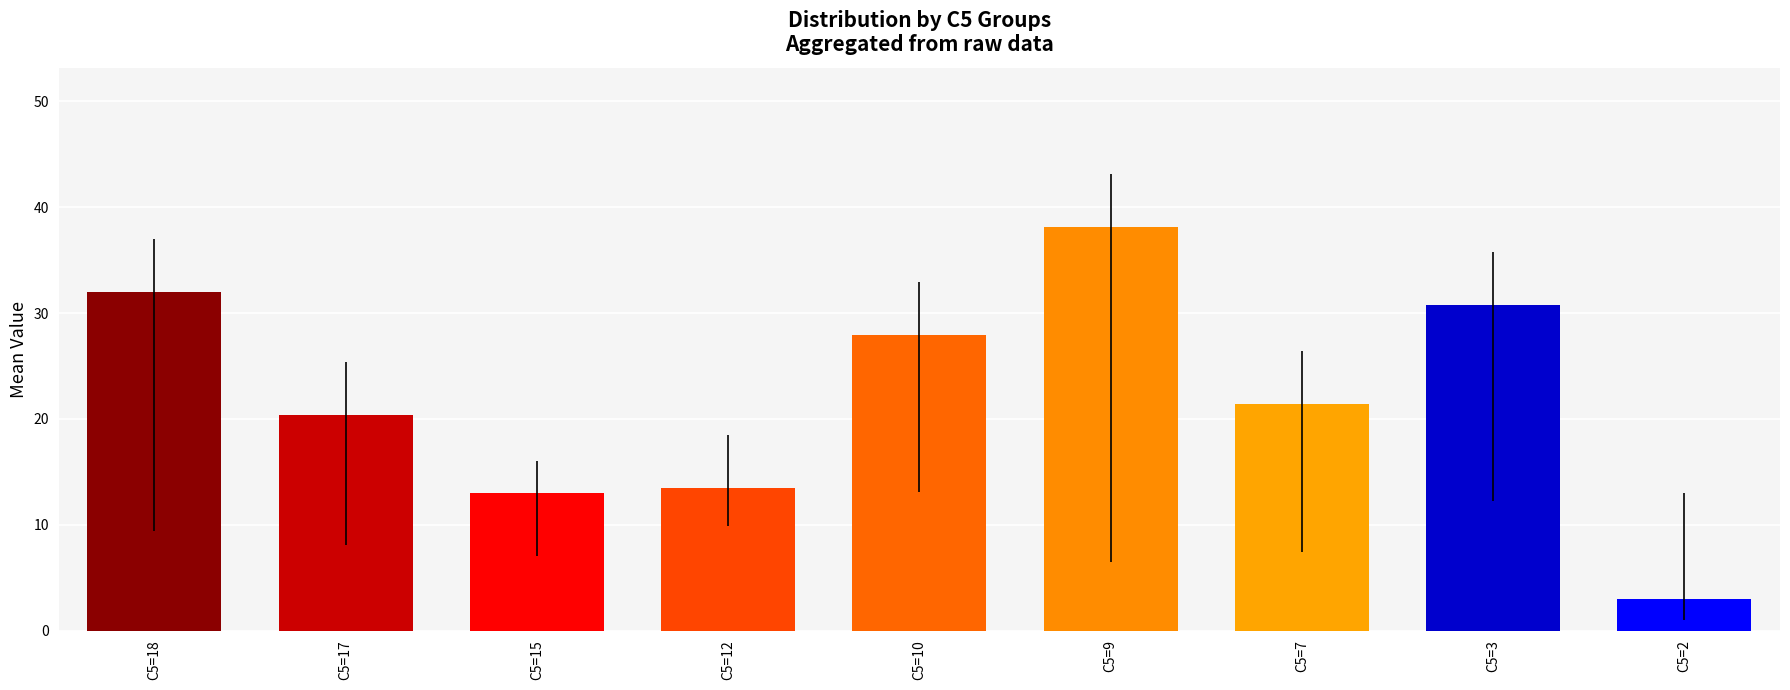

Reading left to right, extract all data points from this chart.

32.0	20.4	13.0	13.5	27.9	38.1	21.4	30.8	3.0